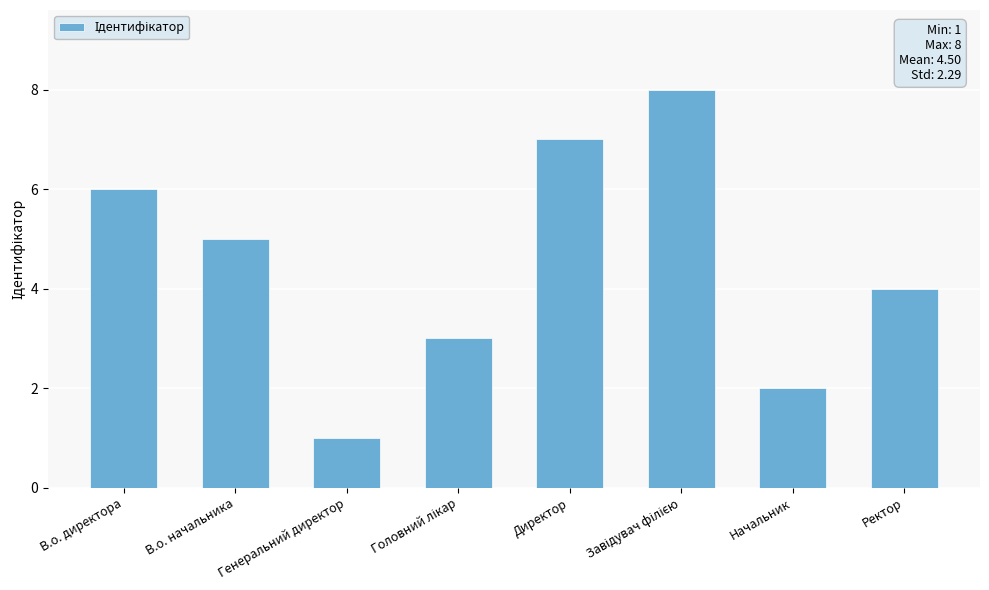

Reading left to right, extract all data points from this chart.

6	5	1	3	7	8	2	4